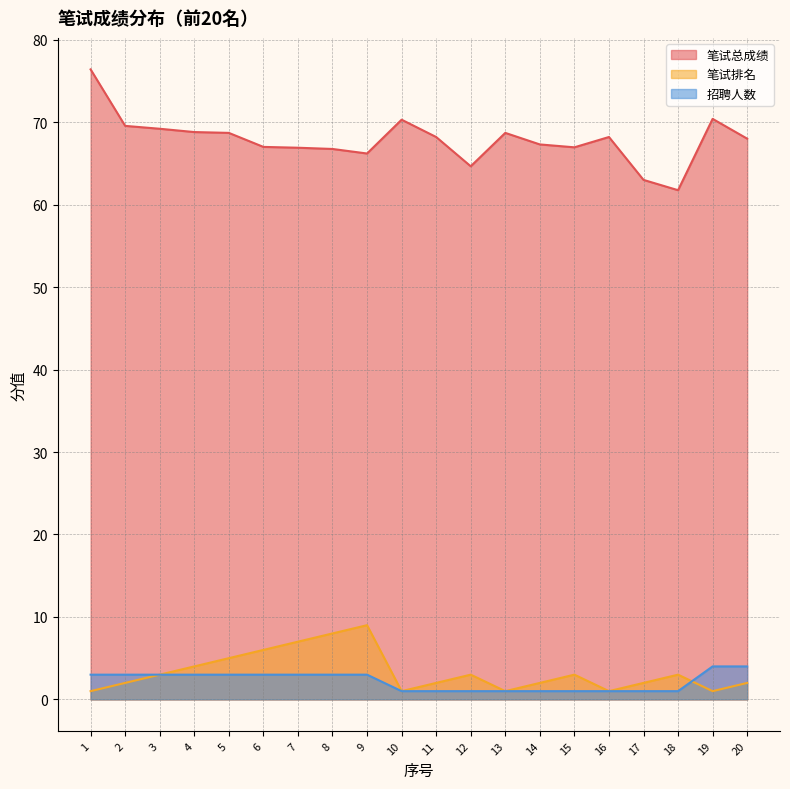

Count the 招聘人数 values in the range 1 to 3.

18